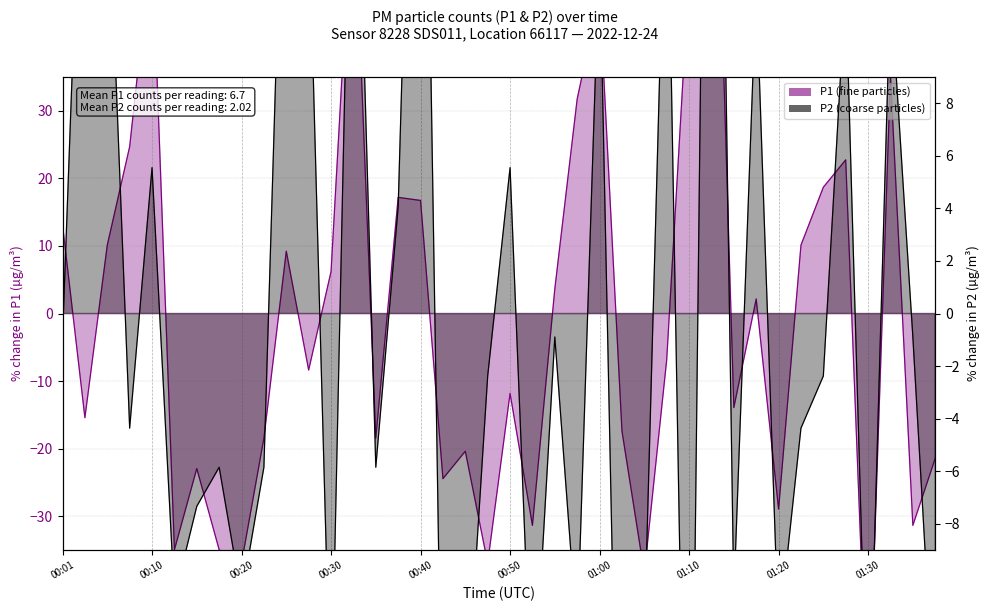

How many data points does each series have?

40